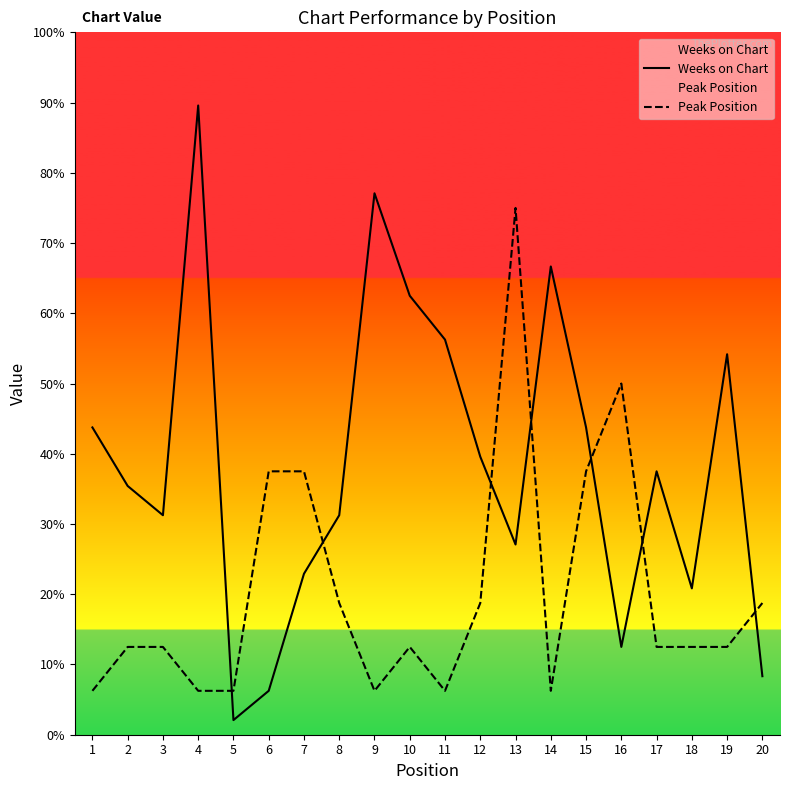

Reading left to right, transcribe all the data shown in this chart.

Weeks on Chart: 1=21	2=17	3=15	4=43	5=1	6=3	7=11	8=15	9=37	10=30	11=27	12=19	13=13	14=32	15=21	16=6	17=18	18=10	19=26	20=4
Peak Position: 1=3	2=6	3=6	4=3	5=3	6=18	7=18	8=9	9=3	10=6	11=3	12=9	13=36	14=3	15=18	16=24	17=6	18=6	19=6	20=9